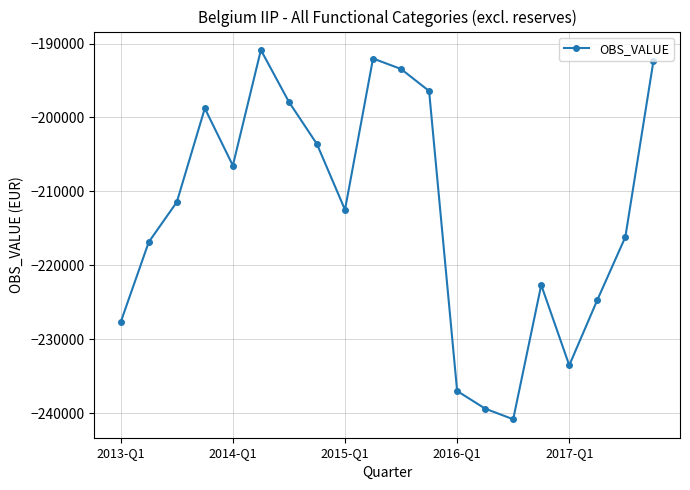

What is the value of the 12th point from the left?

-196417